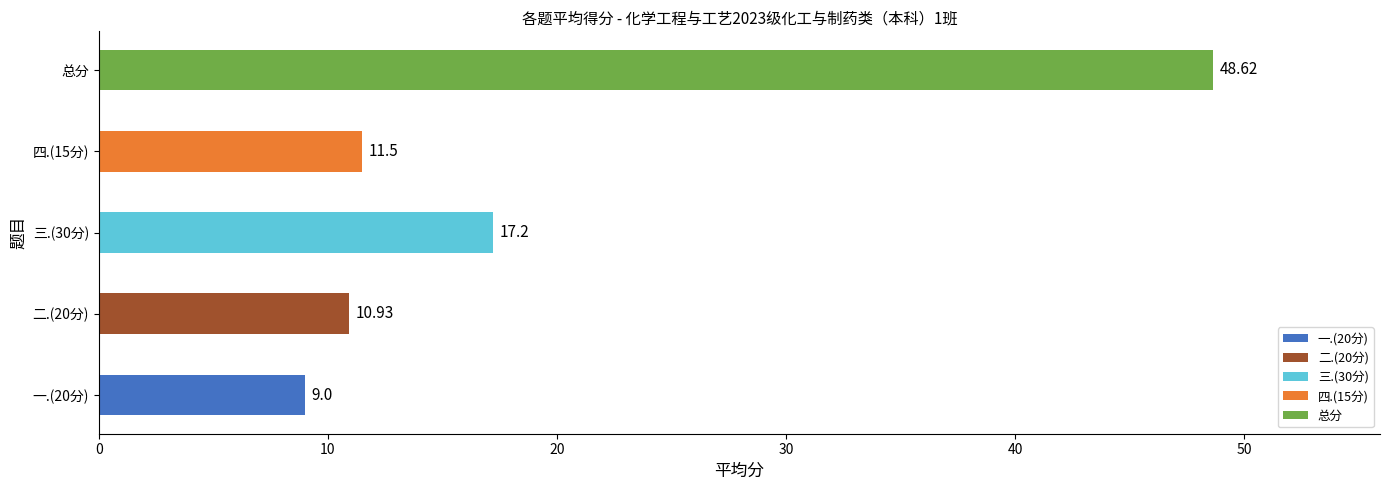

Does the chart contain any negative values?

No